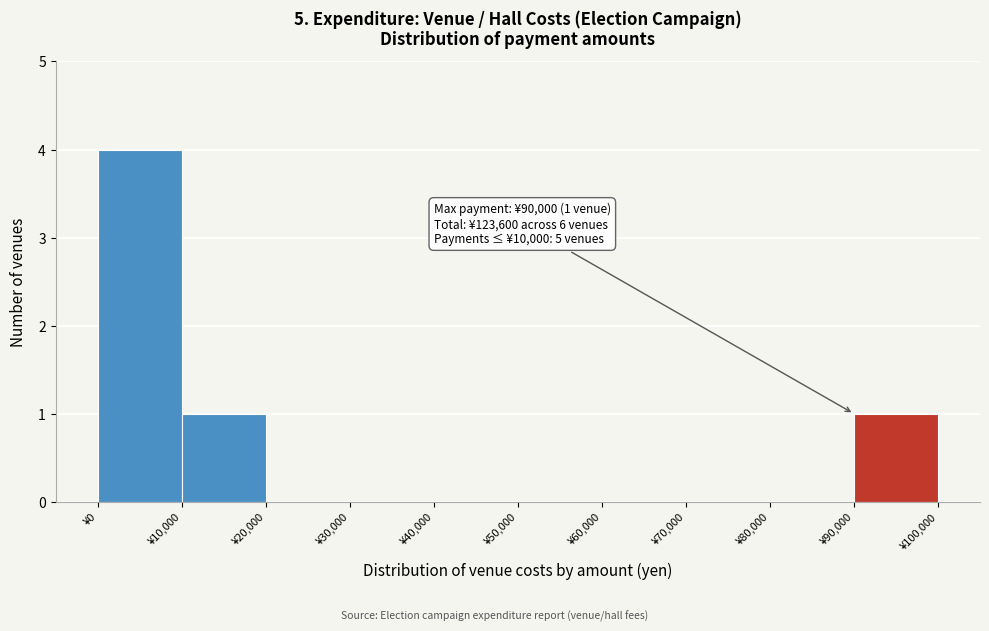

Which range on the x-axis has the tallest bar?

0 to 10000